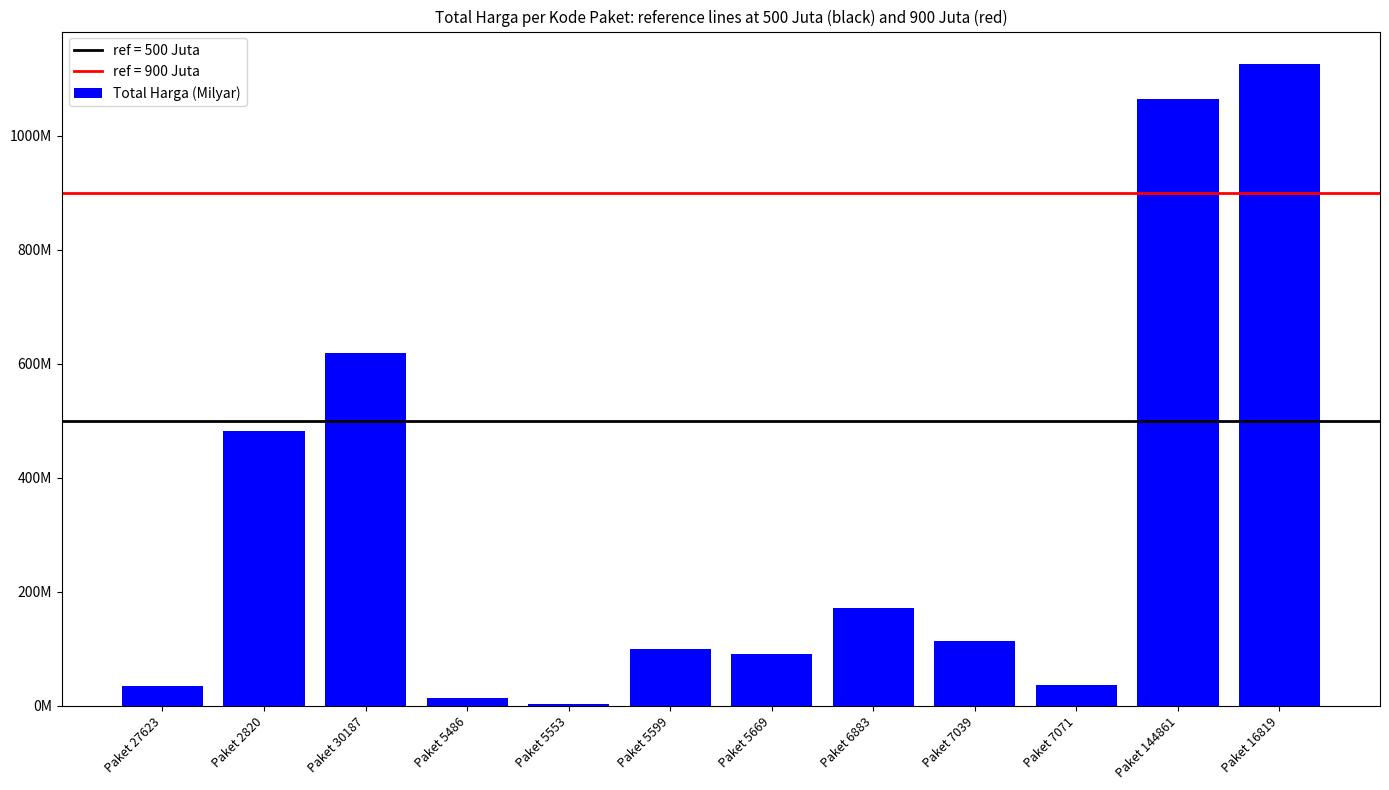

What is the label of the 11th bar from the left?

Paket 144861